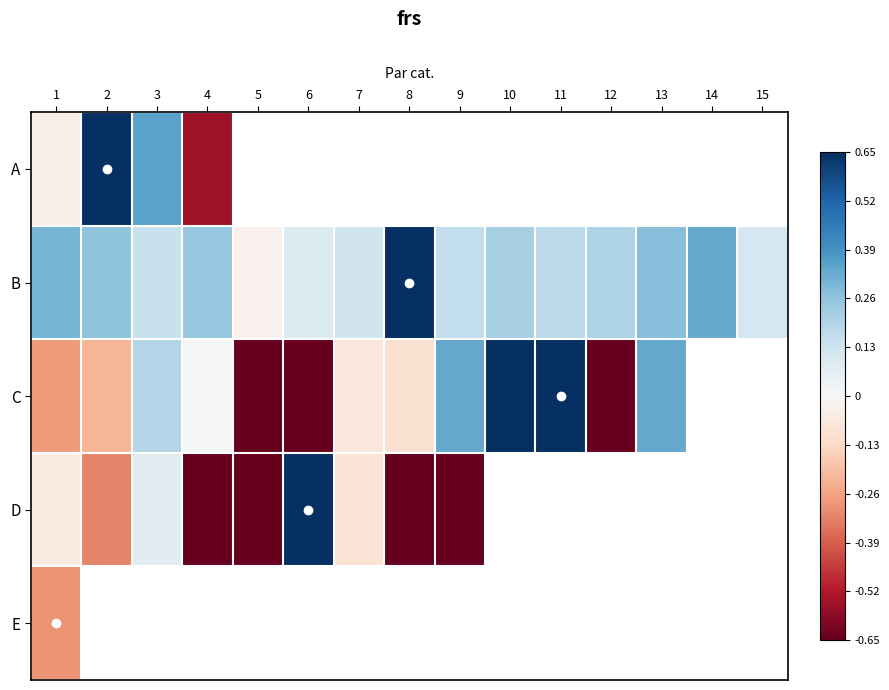

Which series changed the most between 4 and 6?

D